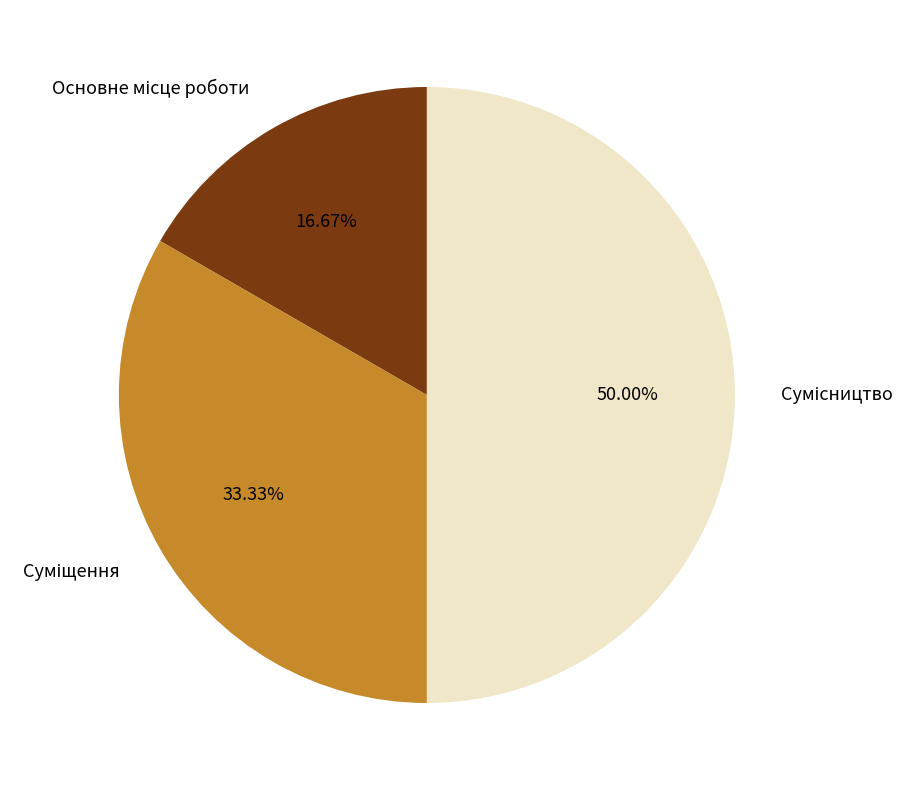

What is the change in value from Суміщення to Сумісництво?

+1